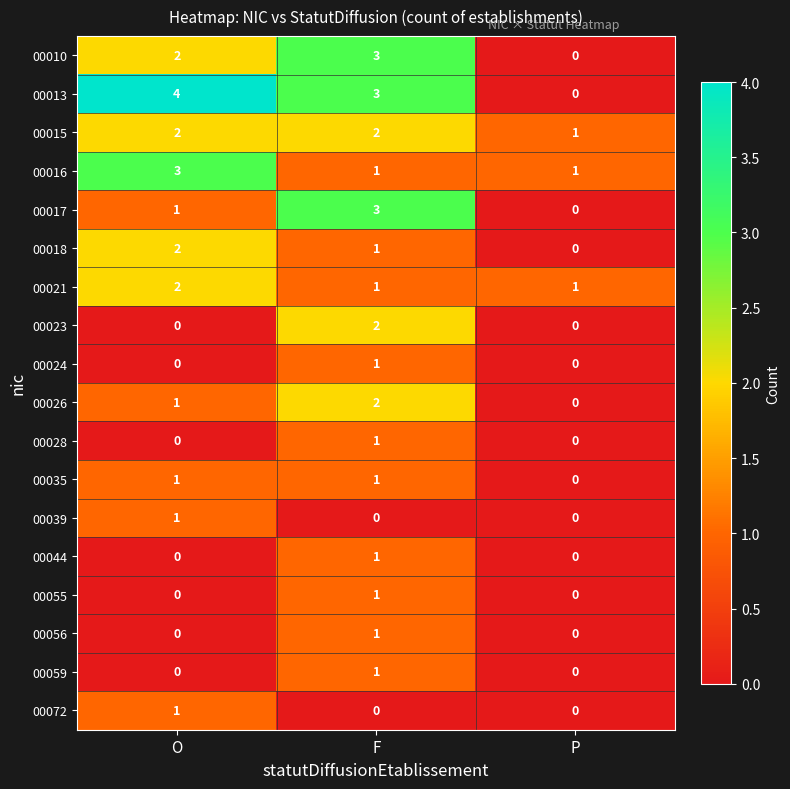

What is the total value across all series at O?

20